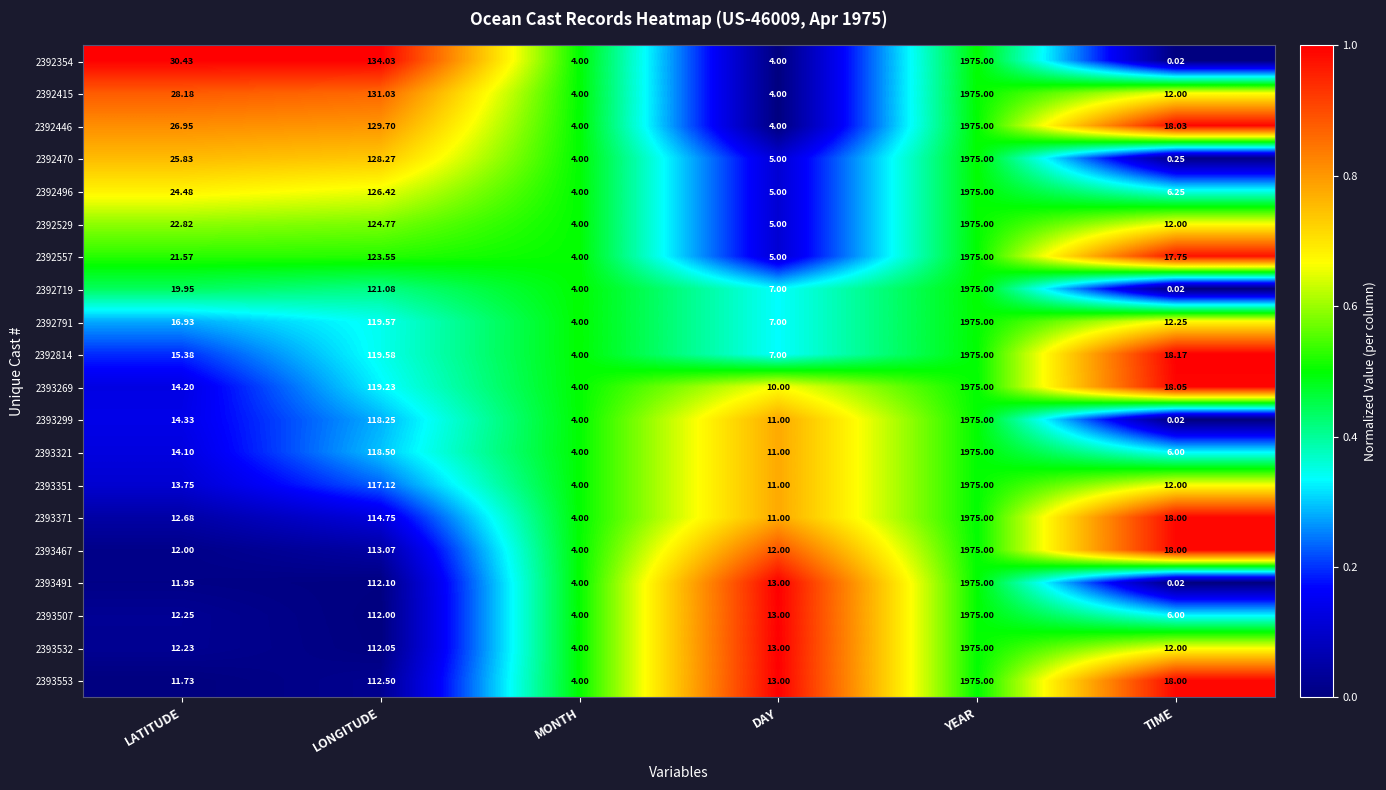

List the labels in order of 2393351 value, largest first.

YEAR, LONGITUDE, LATITUDE, TIME, DAY, MONTH